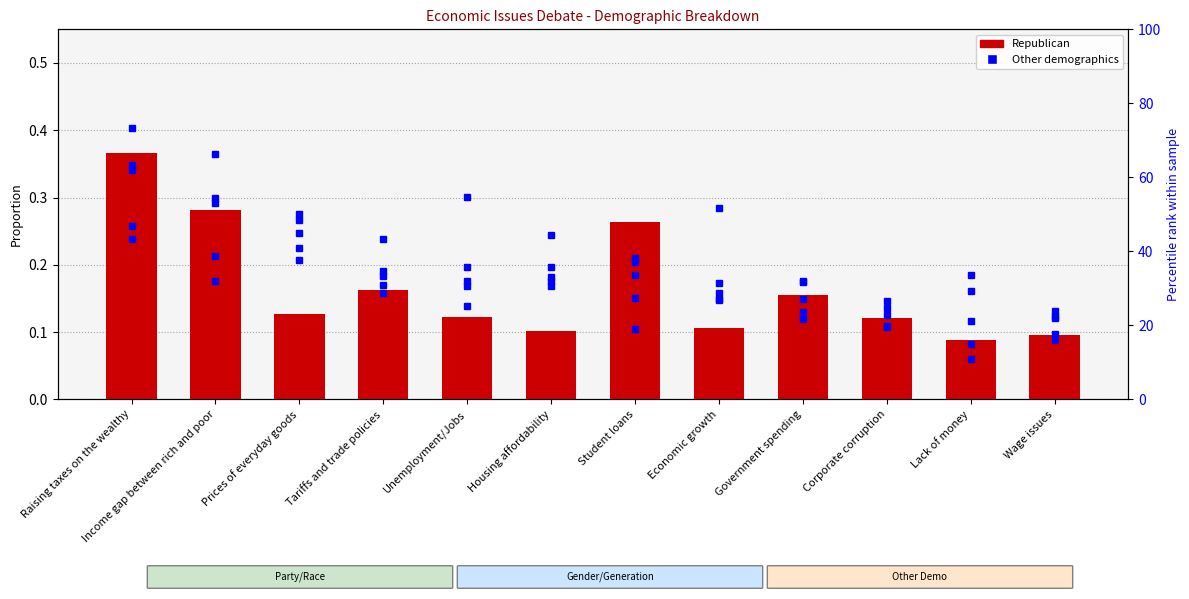

Which series changed the most between Income gap between rich and poor and Tariffs and trade policies?

Baby Boomers